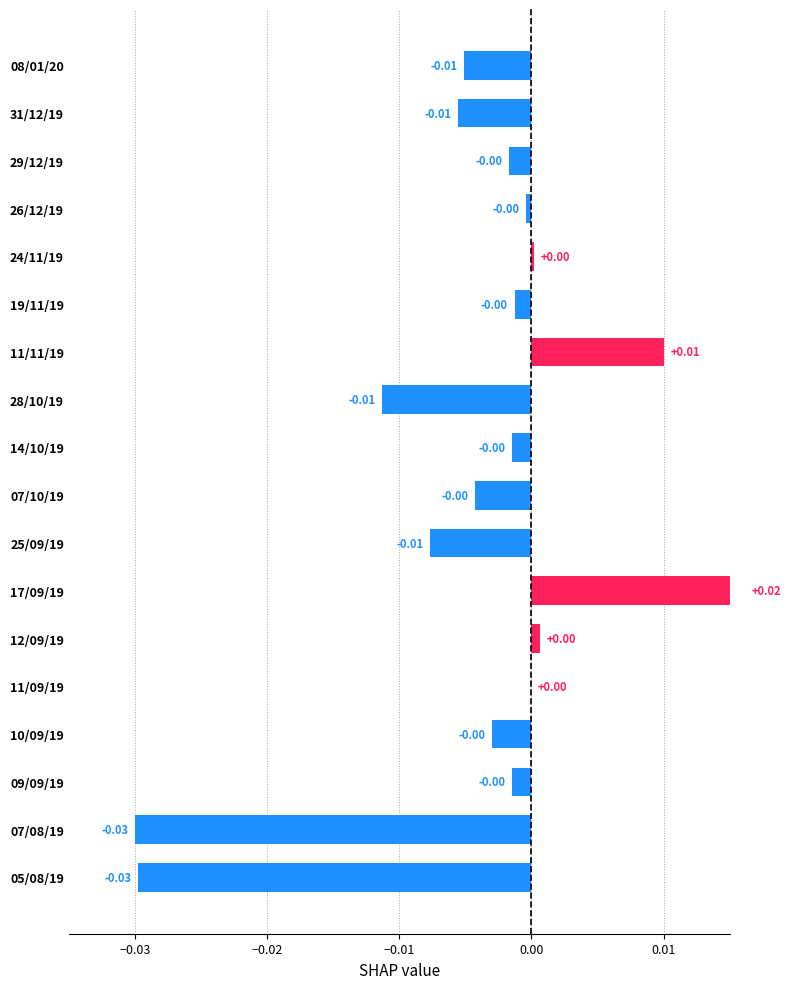

How many categories are shown in the chart?

18